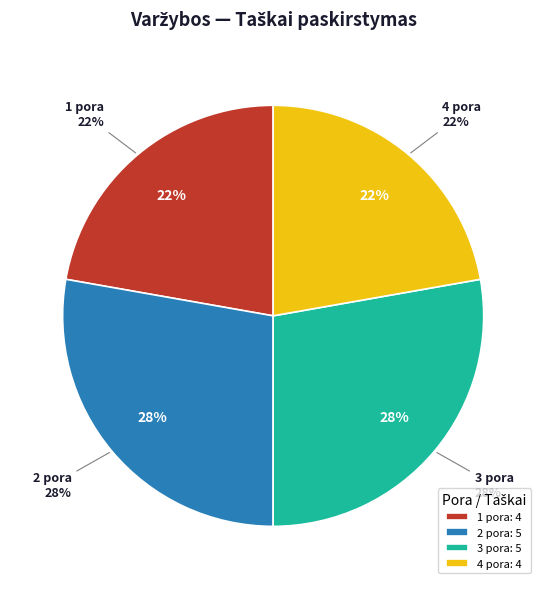

Is there any slice that represents more than half of the pie?

No